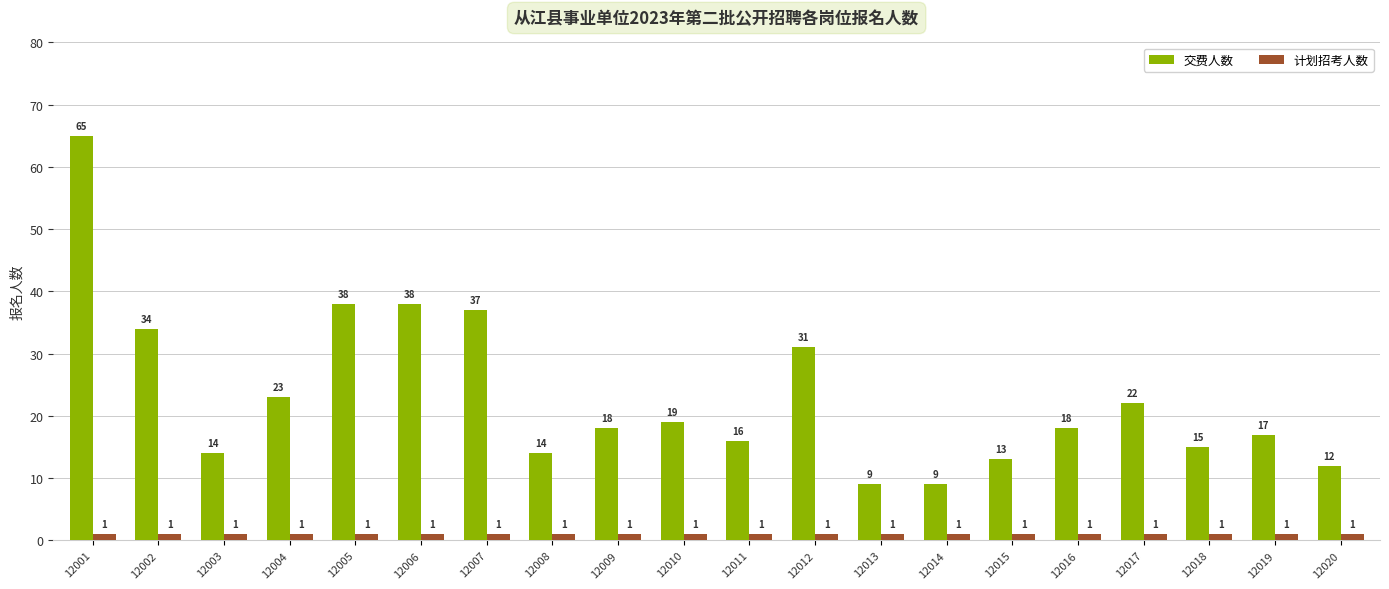

The 交费人数 series shows 13 at 12009. True or false?

False